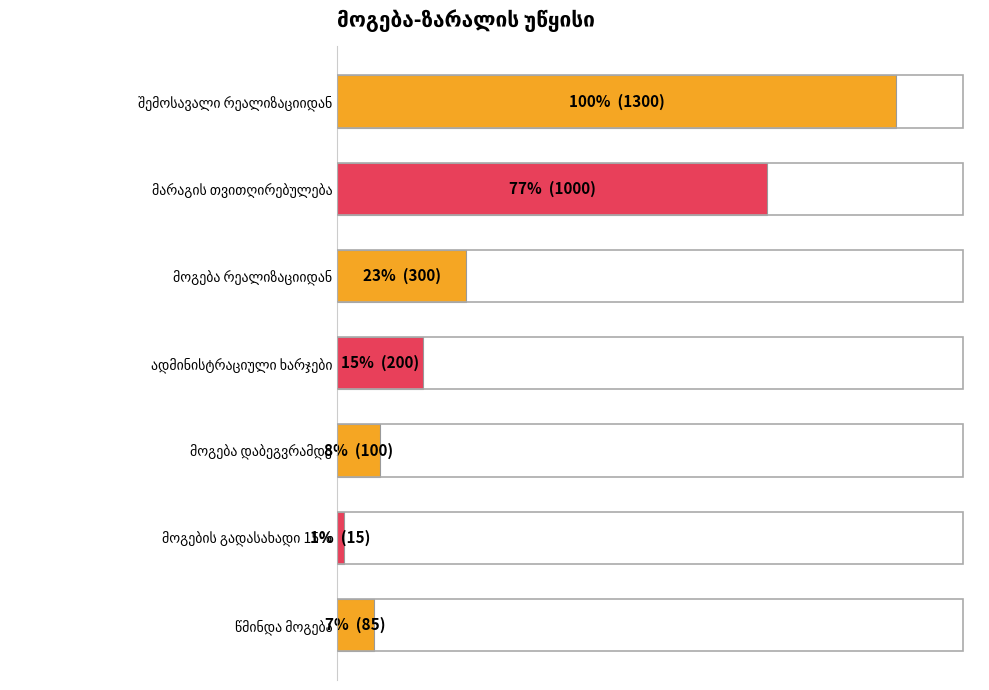

Count the number of categories in the chart.

7